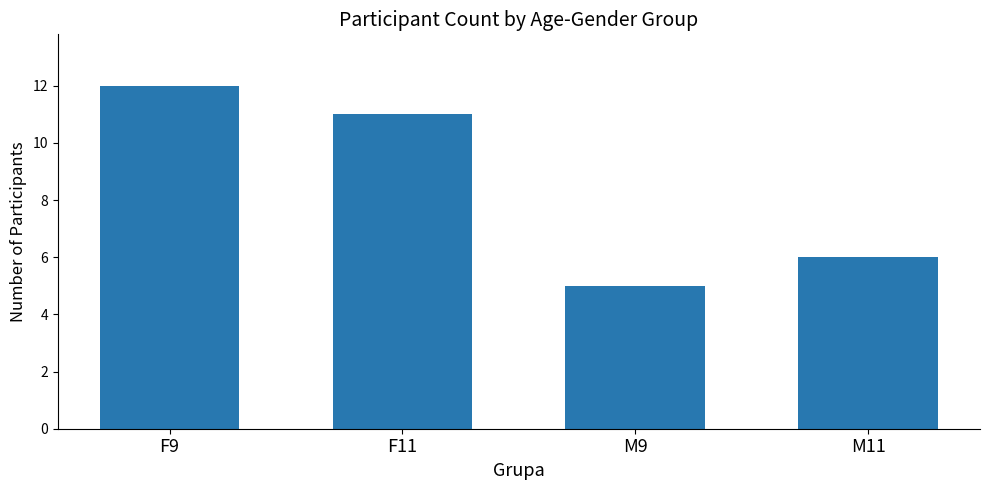

True or false: the data shows 12 at F9.

True